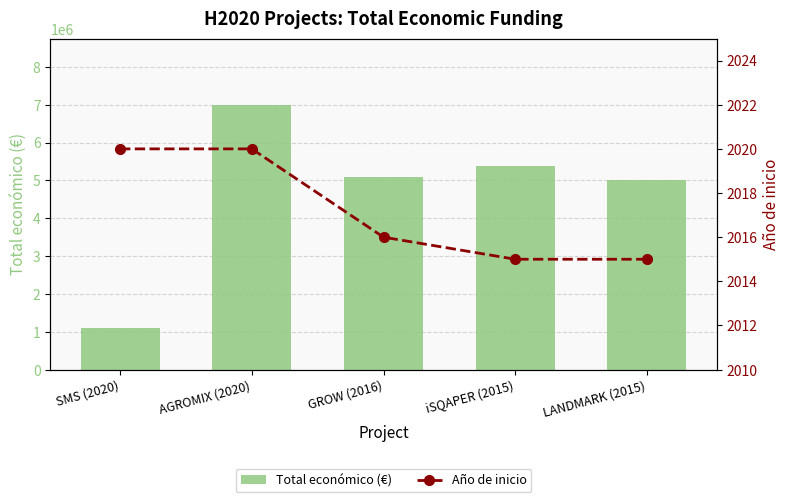

Rank the categories by Total económico (€) value from lowest to highest.

SMS (2020), LANDMARK (2015), GROW (2016), iSQAPER (2015), AGROMIX (2020)